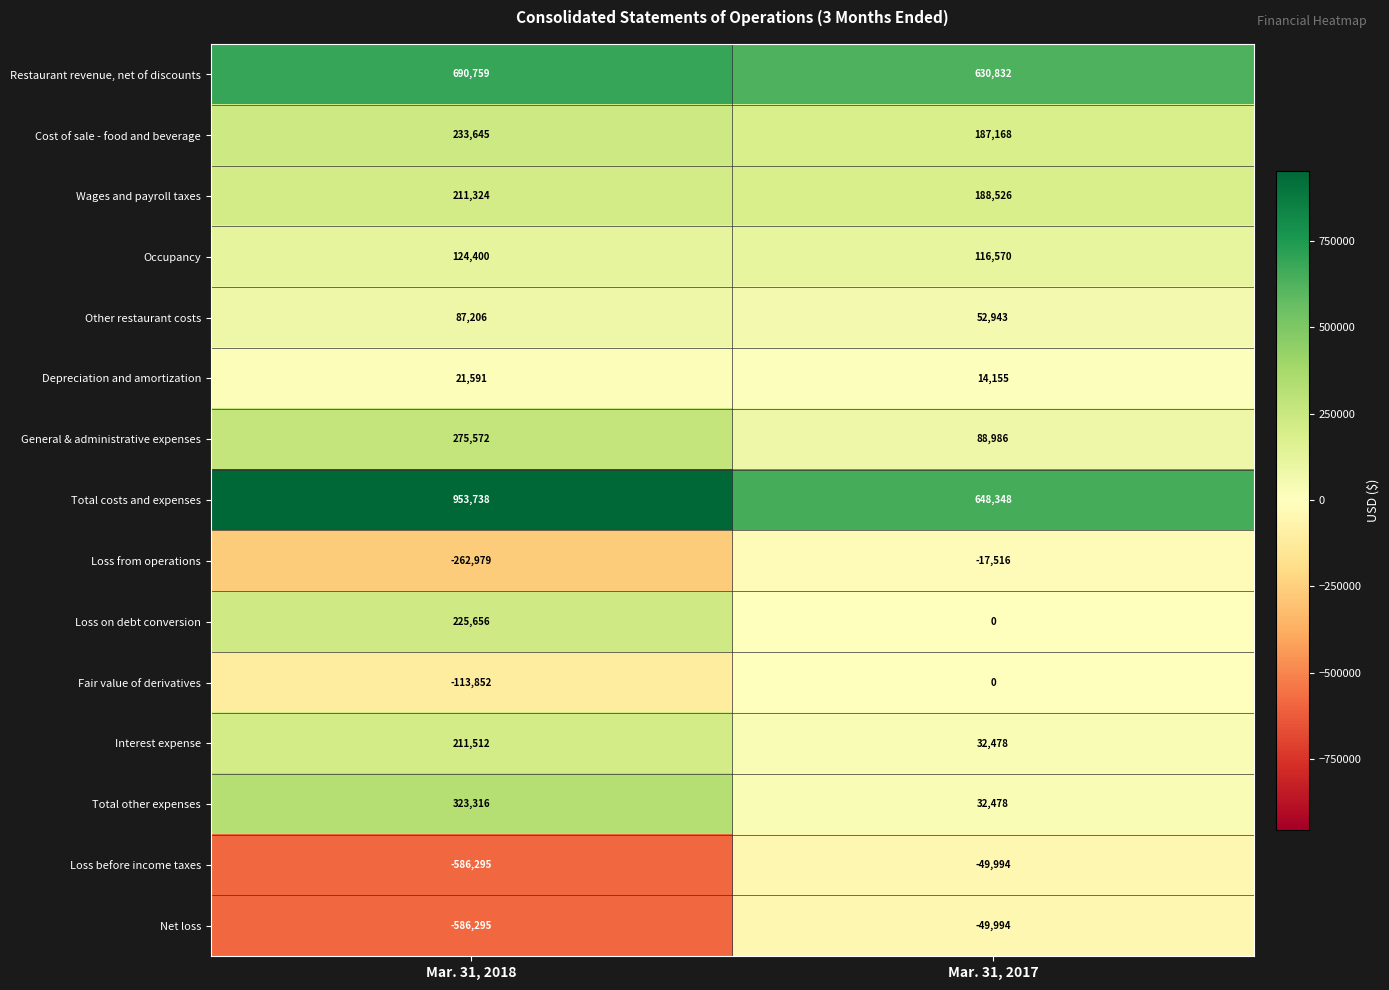

Count the number of categories in the chart.

2